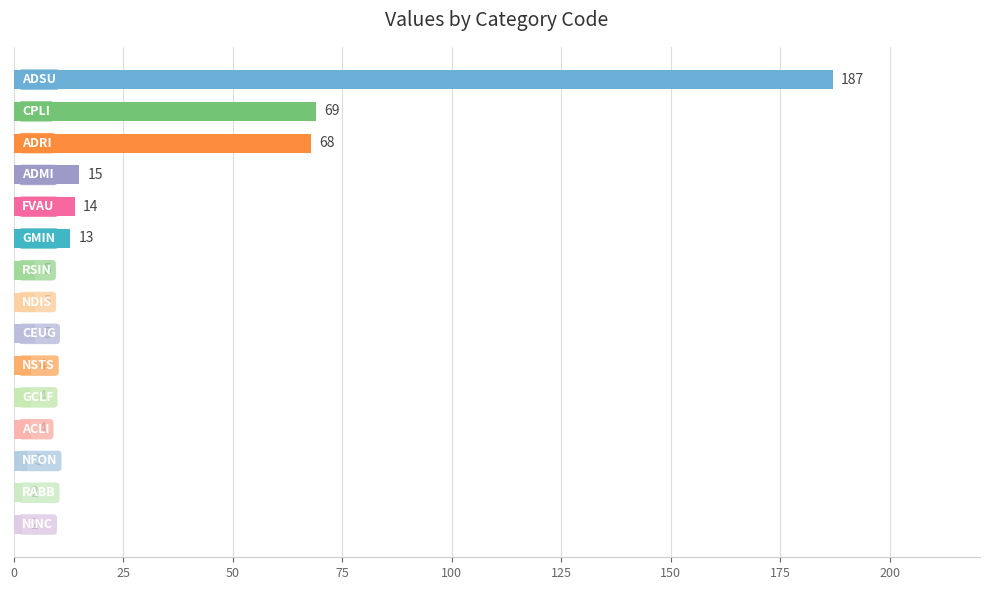

What is the value of the 5th bar from the top?

14